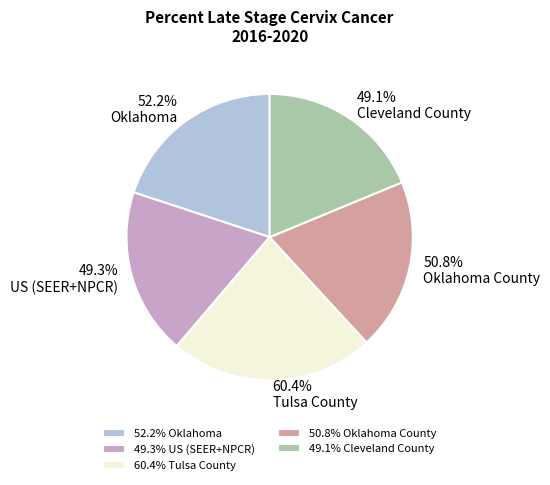

What percentage do Cleveland County and Oklahoma together represent?

38.7%